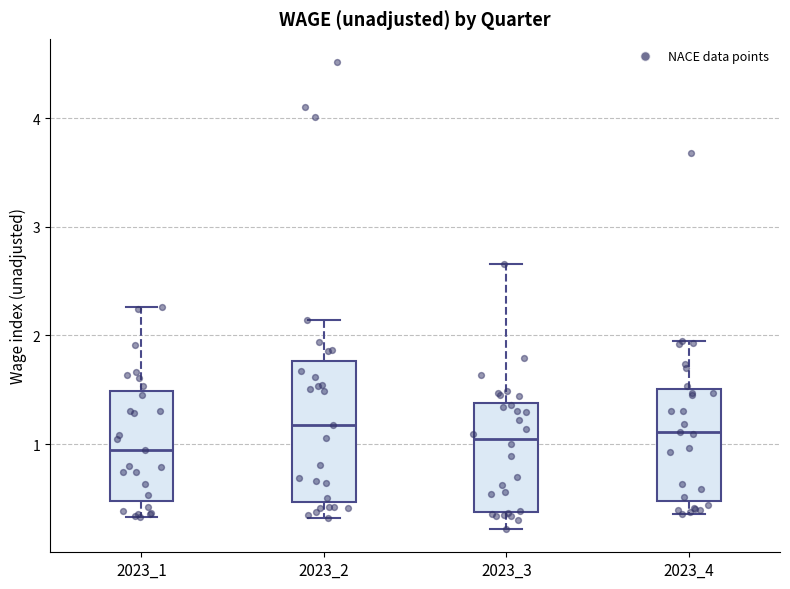

Reading left to right, read every box against the y-axis: the position of its median line, the range the box covers, and the ends of its whiskers. The values are not printed on the chart, so give them approximately, as read against the axis.

2023_1: median 0.9, box 0.5 to 1.5, whiskers 0.3 to 2.3
2023_2: median 1.2, box 0.5 to 1.8, whiskers 0.3 to 2.1
2023_3: median 1.0, box 0.4 to 1.4, whiskers 0.2 to 2.7
2023_4: median 1.1, box 0.5 to 1.5, whiskers 0.4 to 1.9